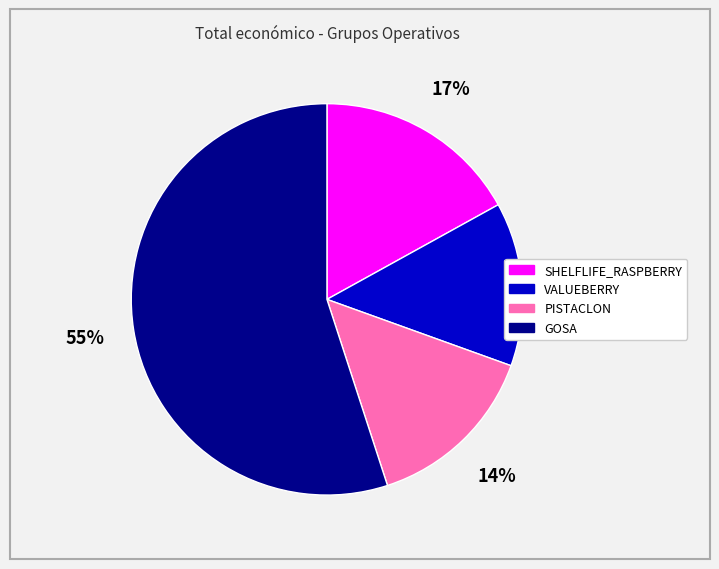

To the nearest percent, what is the combined percentage of GOSA and VALUEBERRY?

69%